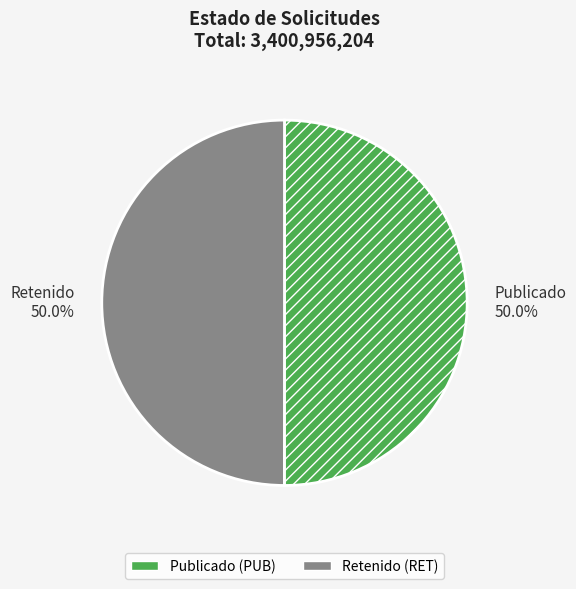

Is the sum of Retenido and Publicado greater than half?

Yes